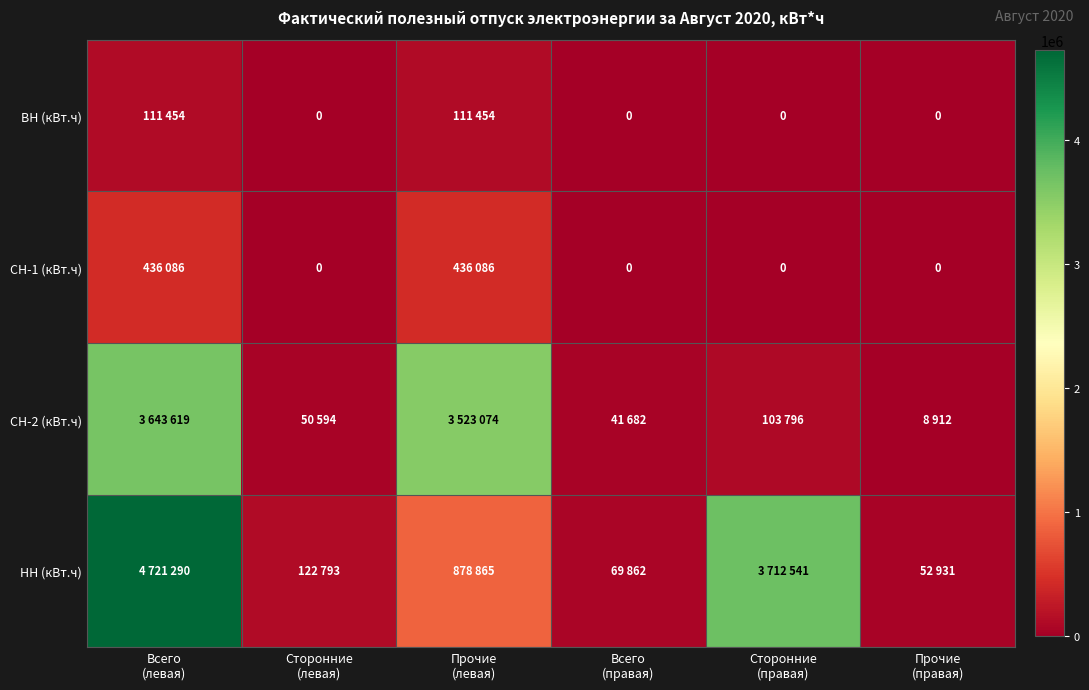

The value of НН (кВт.ч) at Прочие (левая) is 878865. True or false?

True